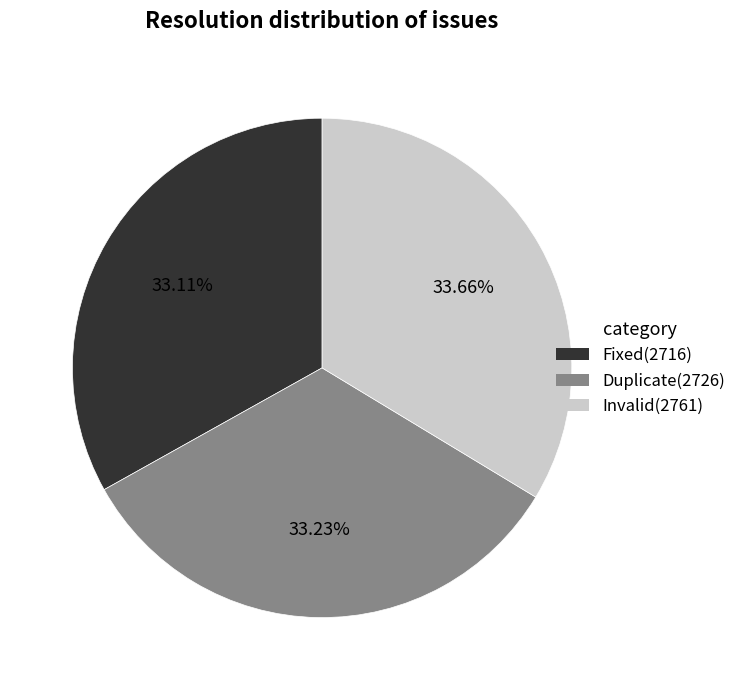

Approximately how many times larger is the value at Duplicate compared to Fixed?

1.0